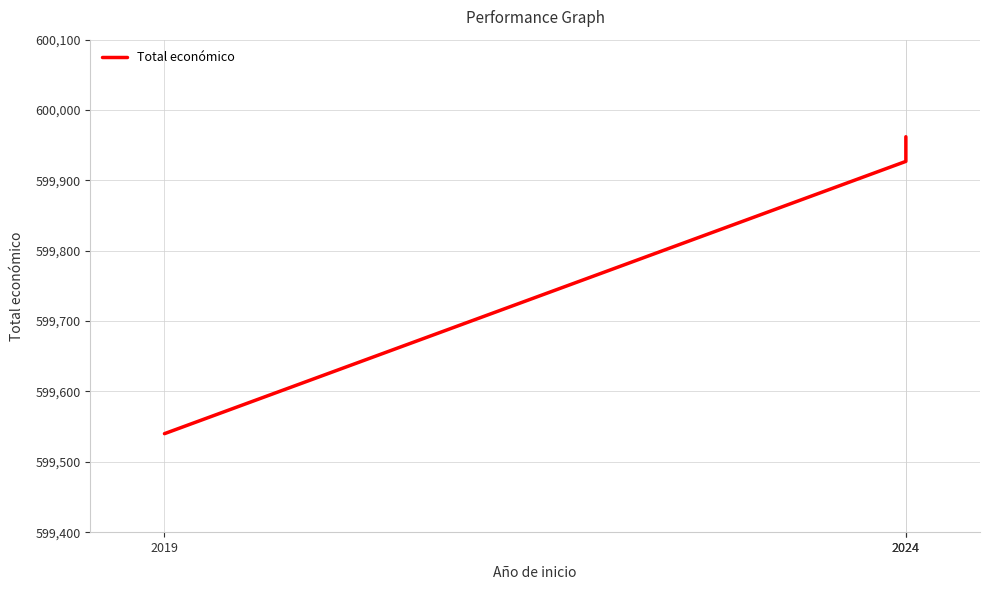

Is it true that the value at 2024 is 599962?

True